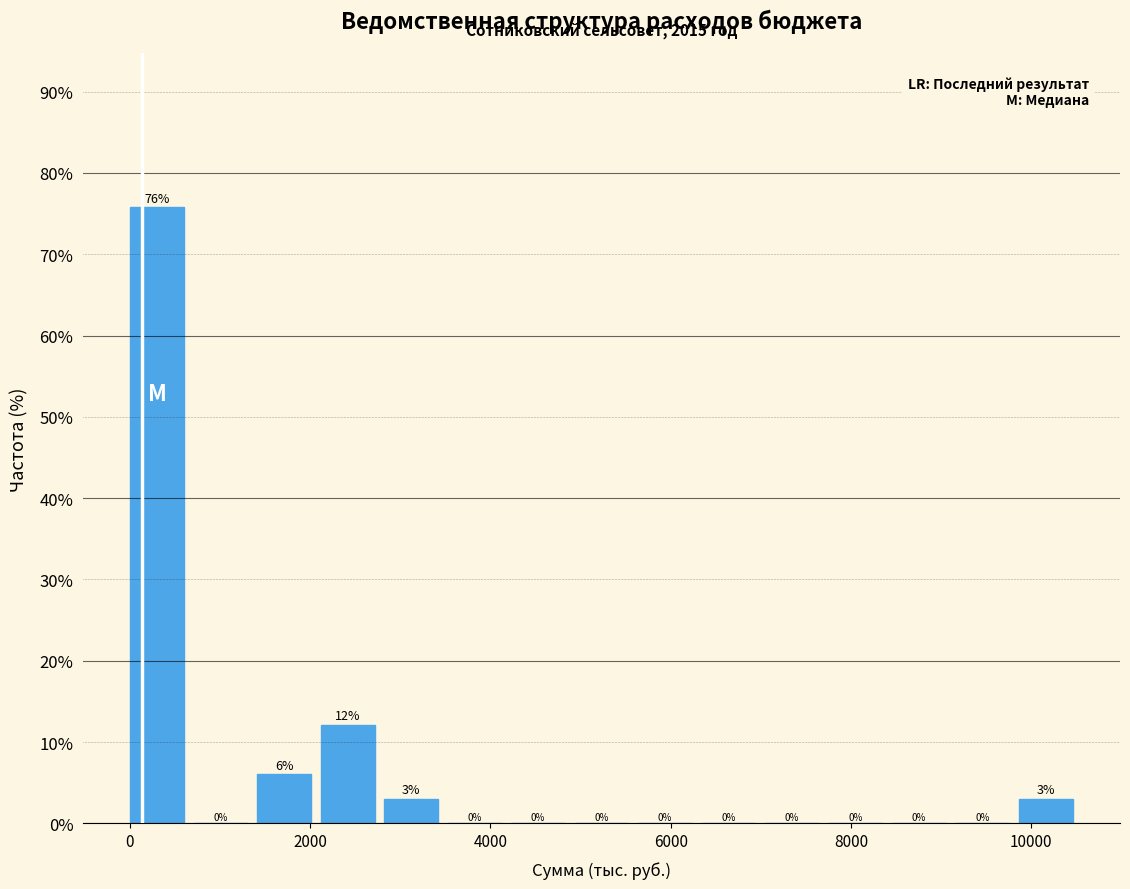

Around what value on the x-axis is the tallest bar? Give the approximate position of its centre, as read against the axis.

400